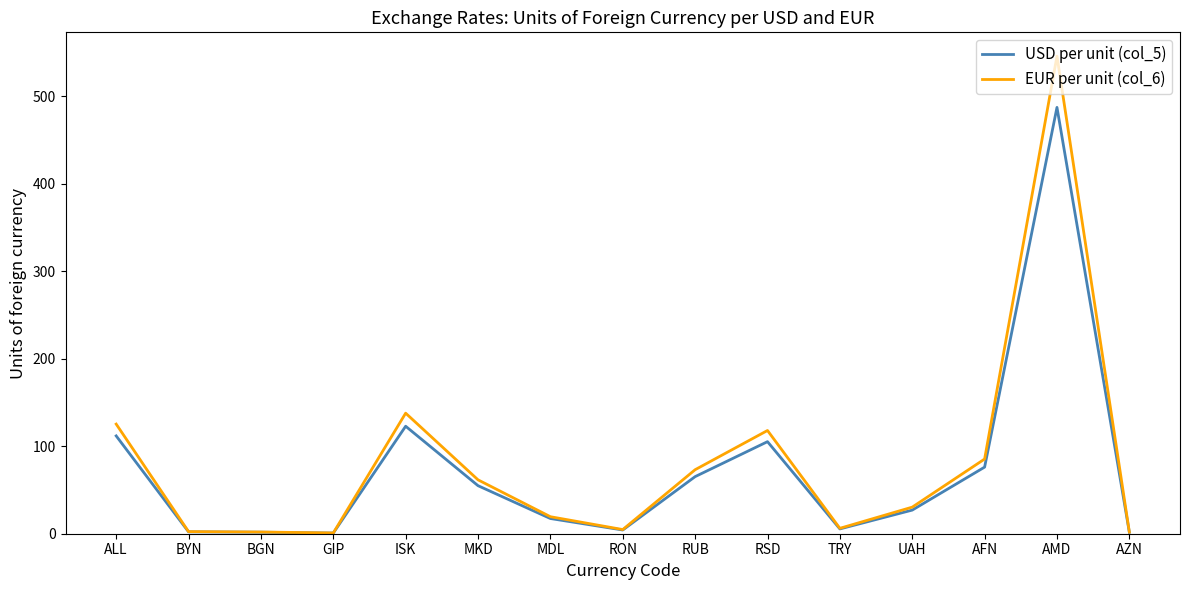

Which series has the widest spread of values?

EUR per unit (col_6)